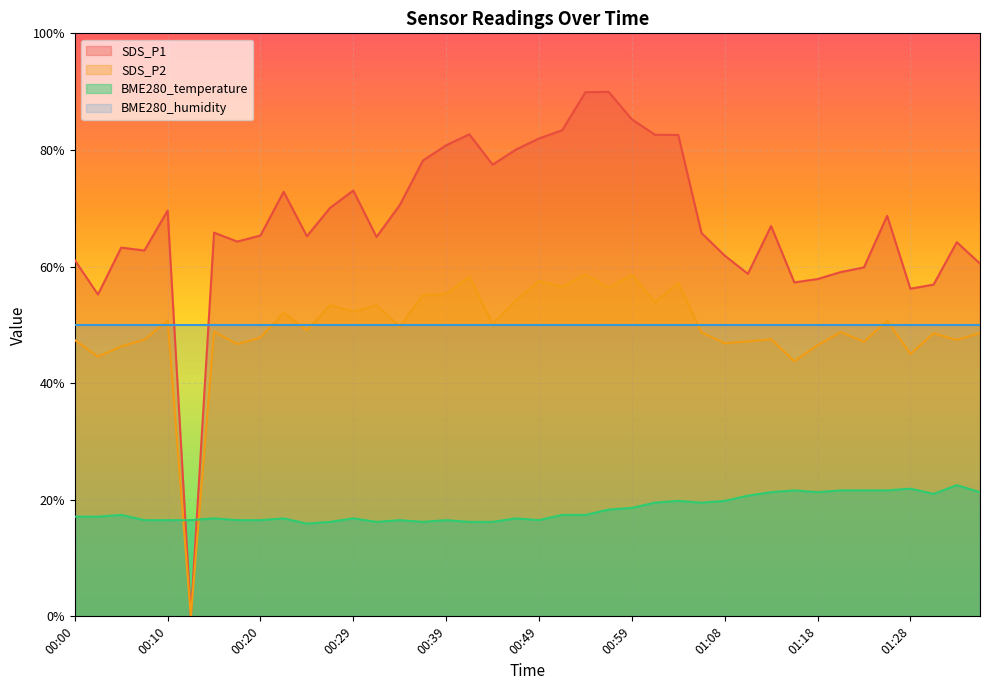

The value of BME280_temperature at 00:42 is 27.1. True or false?

False